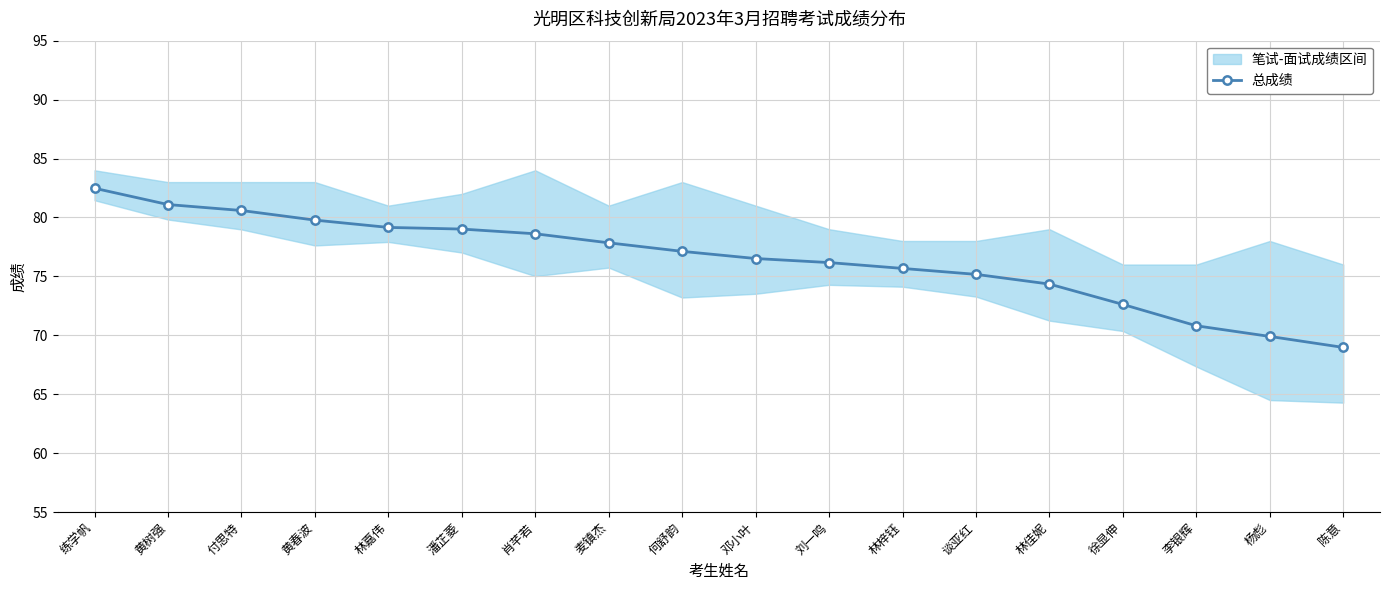

What is the average value?

76.4